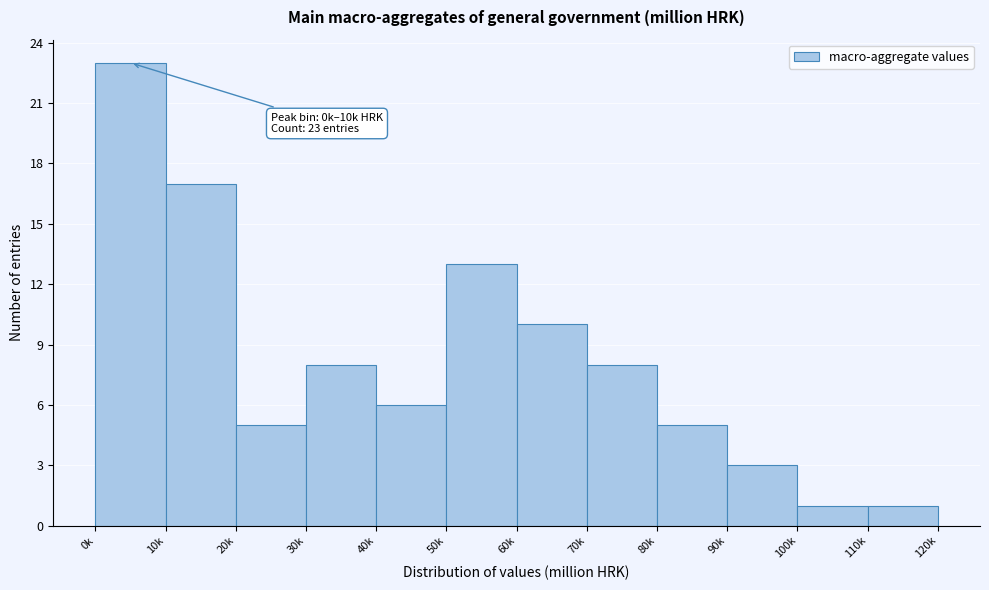

Reading left to right, list all the values displayed in this chart.

0k=23	10k=17	20k=5	30k=8	40k=6	50k=13	60k=10	70k=8	80k=5	90k=3	100k=1	110k=1